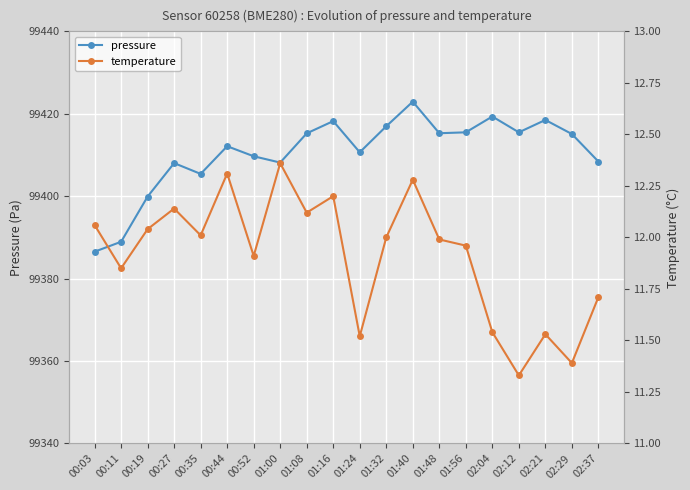

How many interior local valleys does the pressure series have?

5